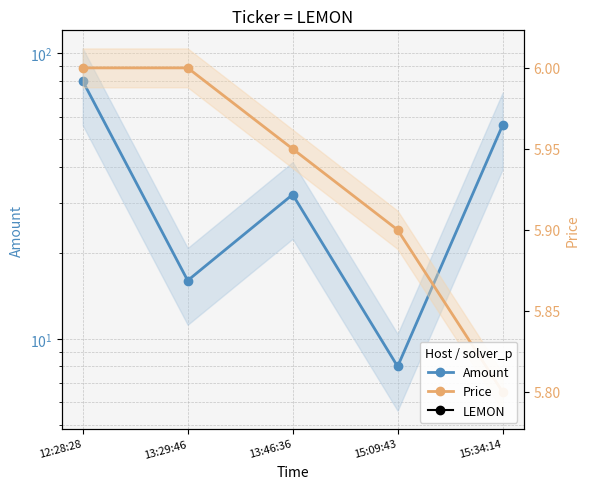

Reading right to left, transcribe all the data shown in this chart.

Amount: 15:34:14=56.0	15:09:43=8.0	13:46:36=32.0	13:29:46=16.0	12:28:28=80.0
Price: 15:34:14=5.8	15:09:43=5.9	13:46:36=6.0	13:29:46=6.0	12:28:28=6.0